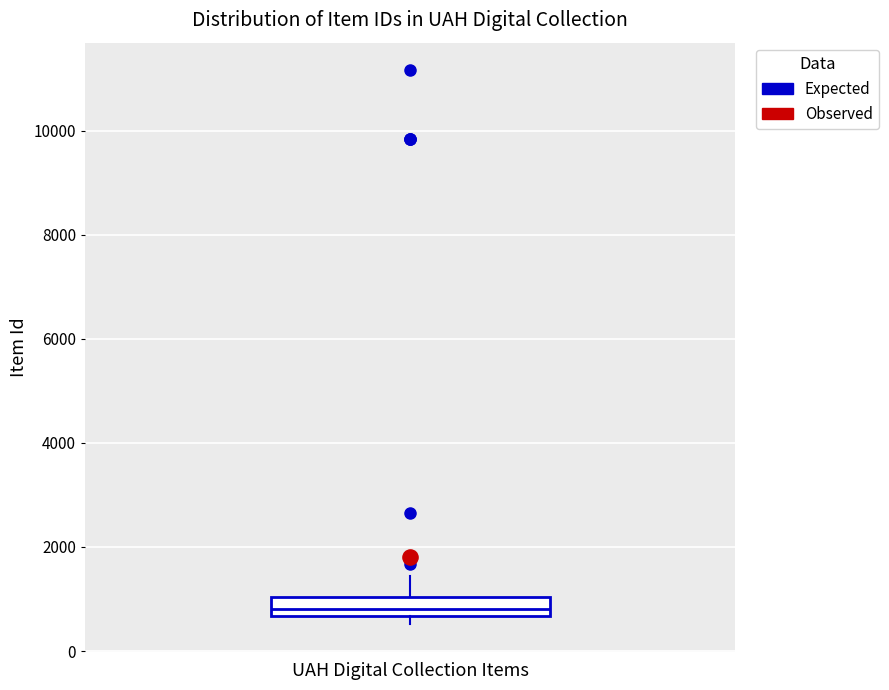

Transcribe this box plot: give where the median line is, the range the box spans, and where the two whiskers end, as read against the y-axis. The values are not printed on the chart, so give them approximately, as read against the axis.

median 800, box 600 to 1000, whiskers 600 (just below the box's lower edge) to 1400